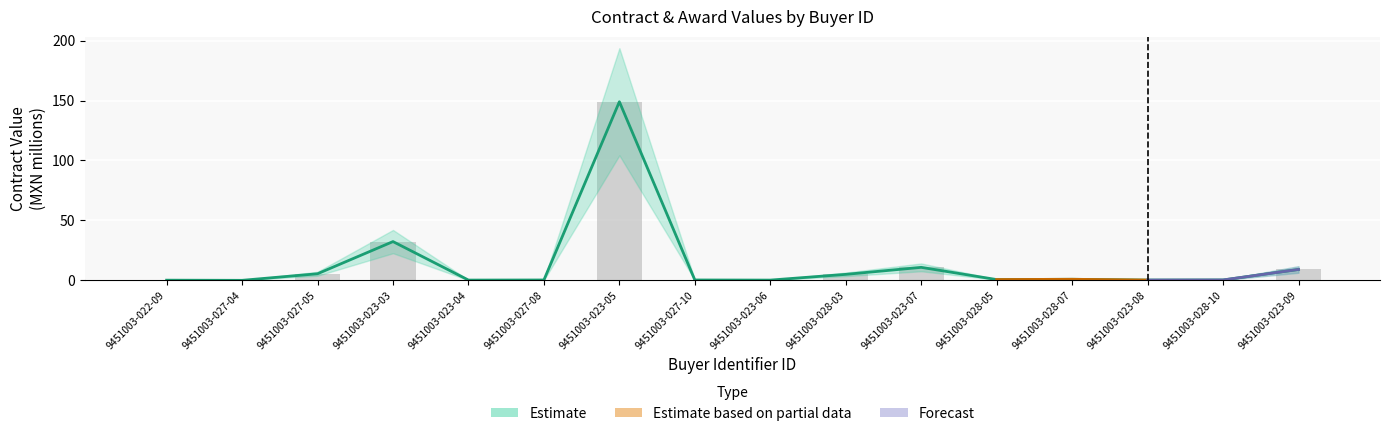

Which category has the highest value in the contracts.value.amount series?

9451003-023-05